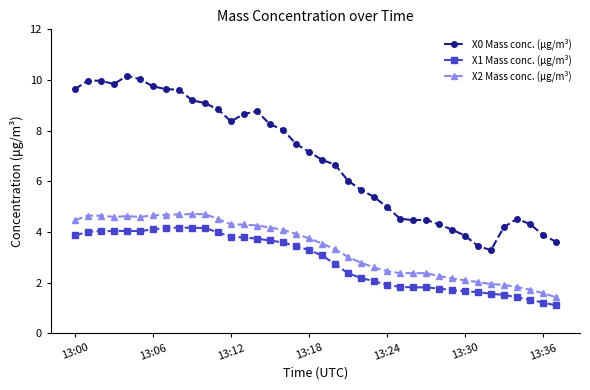

True or false: X1 Mass conc. (μg/m³) and X0 Mass conc. (μg/m³) cross at least once.

False